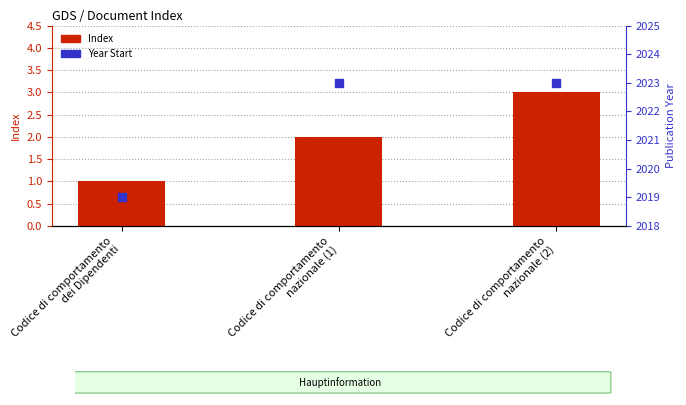

Which series has the largest Y range (max minus min)?

Year Start